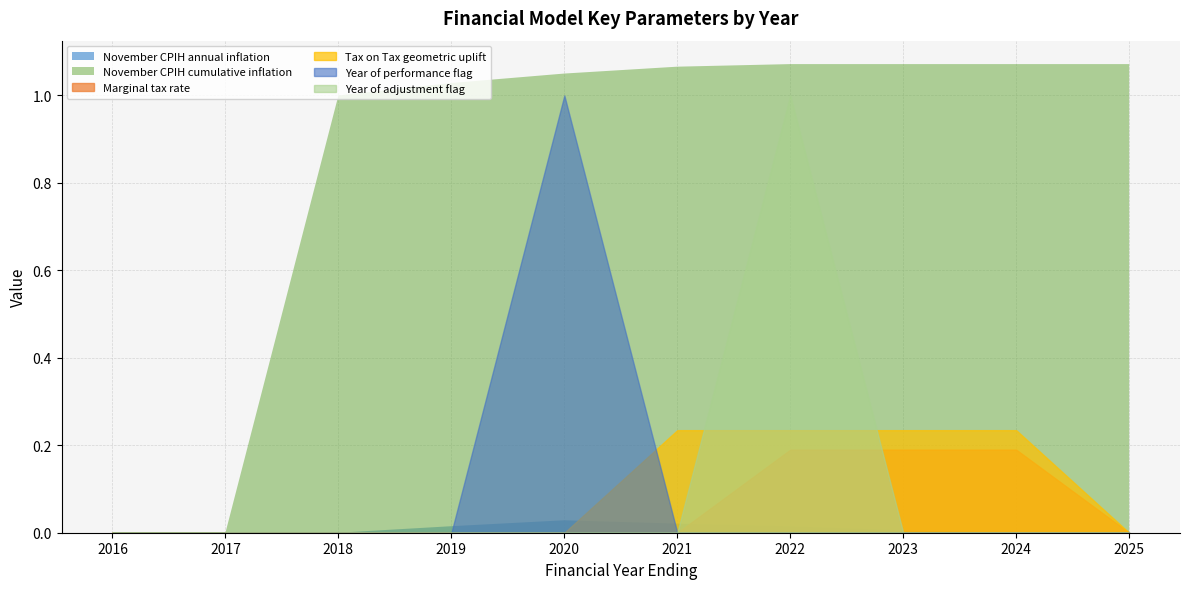

What is the spread (max minus min) of values at 2025?

1.1